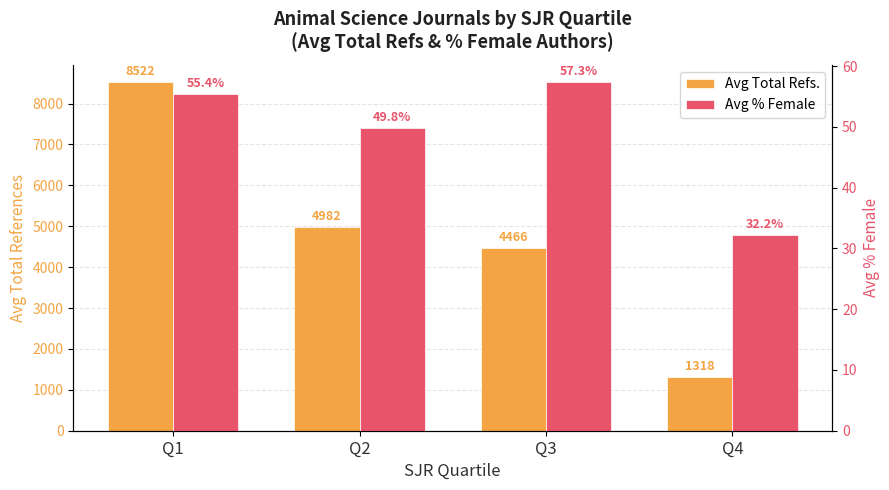

Is the value of Avg % Female at Q3 greater than the value of Avg Total Refs. at Q4?

No